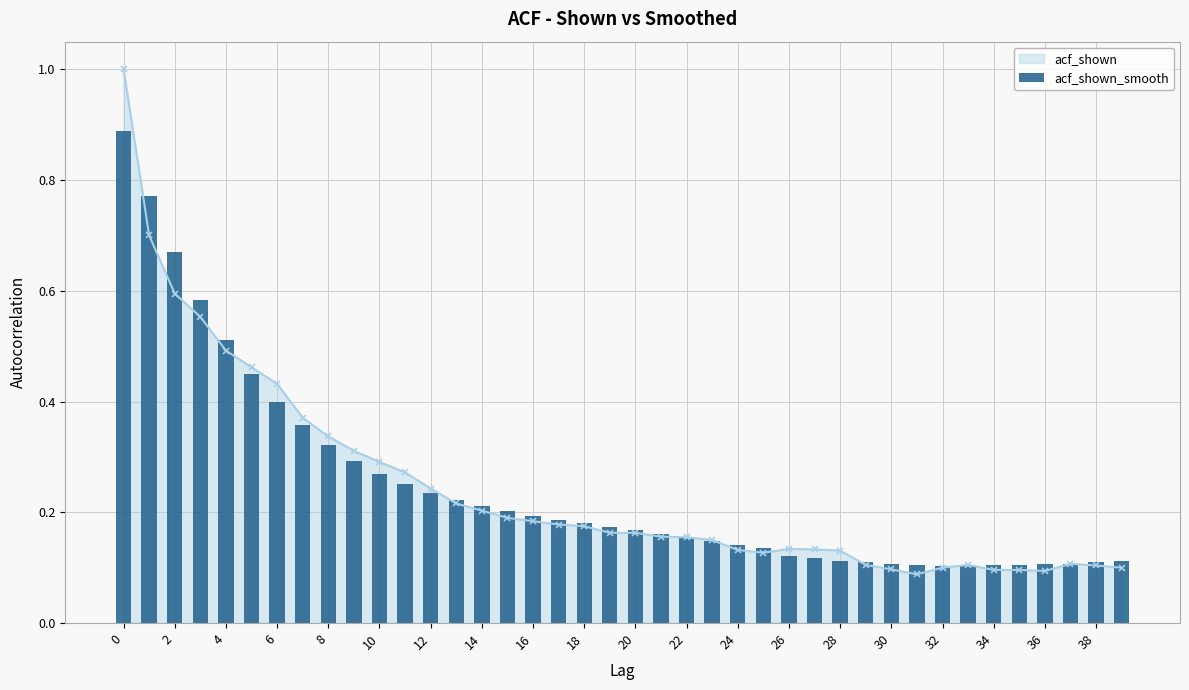

What is the maximum value for acf_shown?

1.0